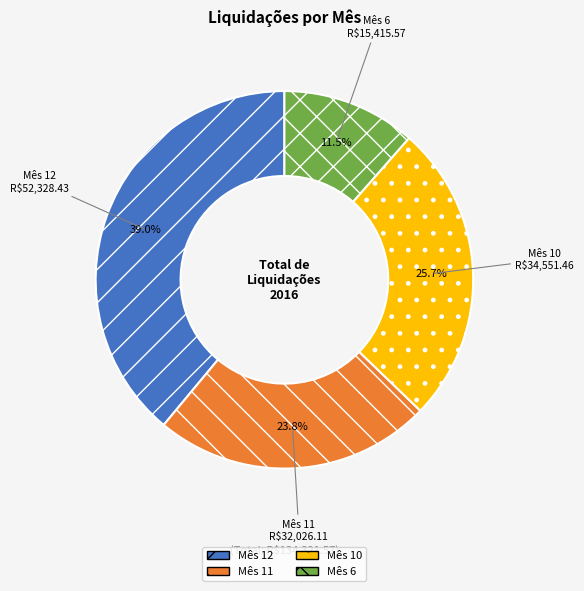

Which has a higher value, Mês 11 or Mês 10?

Mês 10